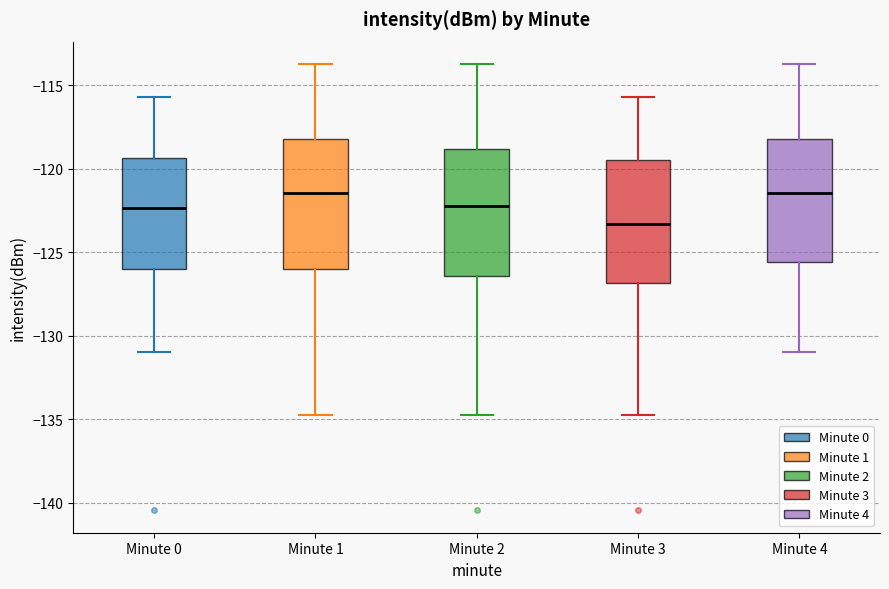

Reading left to right, read every box against the y-axis: the position of its median line, the range the box covers, and the ends of its whiskers. The values are not printed on the chart, so give them approximately, as read against the axis.

Minute 0: median -122.5, box -126.0 to -119.5, whiskers -131.0 to -115.5
Minute 1: median -121.5, box -126.0 to -118.0, whiskers -134.5 to -113.5
Minute 2: median -122.0, box -126.5 to -119.0, whiskers -134.5 to -113.5
Minute 3: median -123.5, box -127.0 to -119.5, whiskers -134.5 to -115.5
Minute 4: median -121.5, box -125.5 to -118.0, whiskers -131.0 to -113.5